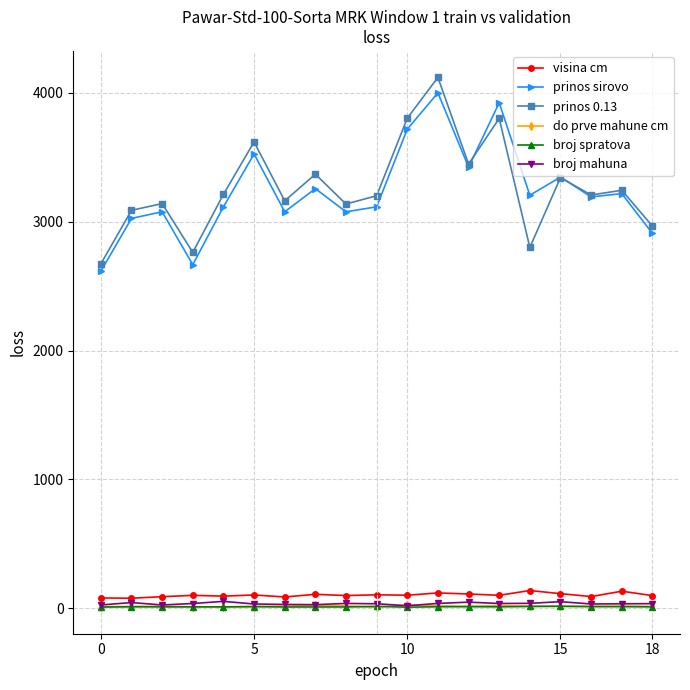

What is the maximum value shown in the chart?

4119.5